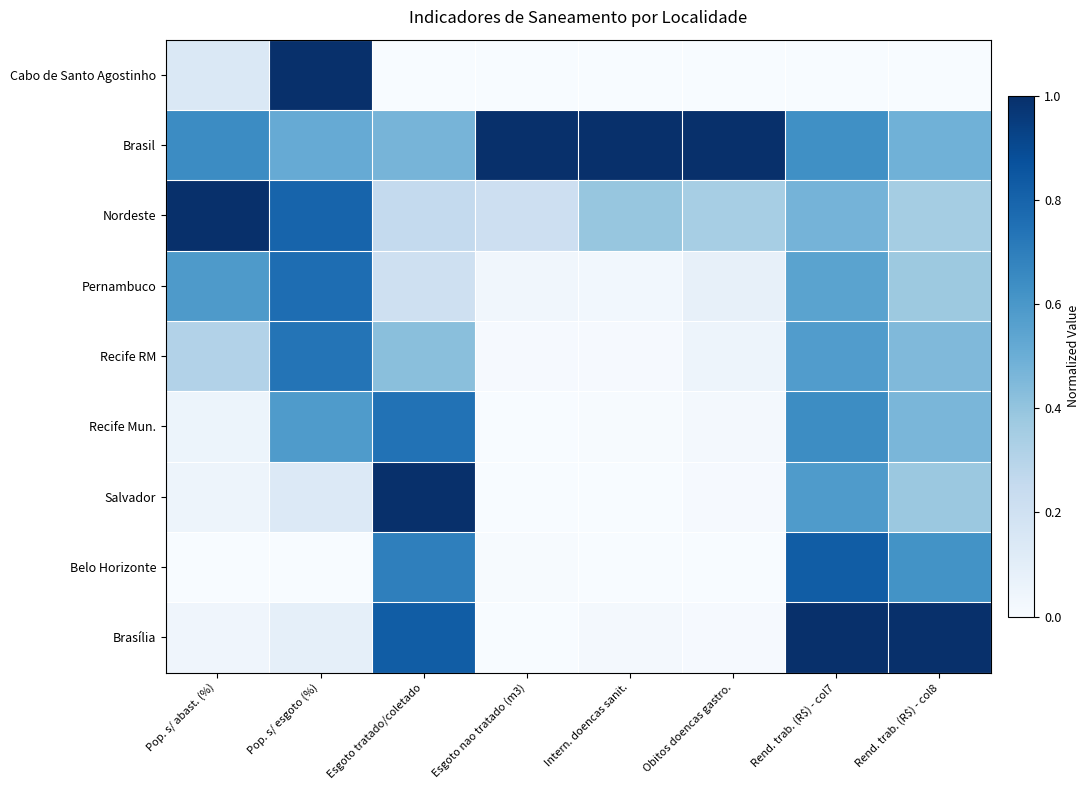

Reading left to right, list all the values displayed in this chart.

Cabo de Santo Agostinho: Pop. s/ abast. (%)=0.1	Pop. s/ esgoto (%)=1.0	Esgoto tratado/coletado=0.0	Esgoto nao tratado (m3)=0.0	Intern. doencas sanit.=0.0	Obitos doencas gastro.=0.0	Rend. trab. (R$) - col7=0.0	Rend. trab. (R$) - col8=0.0
Brasil: Pop. s/ abast. (%)=0.6	Pop. s/ esgoto (%)=0.5	Esgoto tratado/coletado=0.5	Esgoto nao tratado (m3)=1.0	Intern. doencas sanit.=1.0	Obitos doencas gastro.=1.0	Rend. trab. (R$) - col7=0.6	Rend. trab. (R$) - col8=0.5
Nordeste: Pop. s/ abast. (%)=1.0	Pop. s/ esgoto (%)=0.8	Esgoto tratado/coletado=0.3	Esgoto nao tratado (m3)=0.2	Intern. doencas sanit.=0.4	Obitos doencas gastro.=0.3	Rend. trab. (R$) - col7=0.5	Rend. trab. (R$) - col8=0.4
Pernambuco: Pop. s/ abast. (%)=0.6	Pop. s/ esgoto (%)=0.8	Esgoto tratado/coletado=0.2	Esgoto nao tratado (m3)=0.0	Intern. doencas sanit.=0.0	Obitos doencas gastro.=0.1	Rend. trab. (R$) - col7=0.5	Rend. trab. (R$) - col8=0.4
Recife RM: Pop. s/ abast. (%)=0.3	Pop. s/ esgoto (%)=0.7	Esgoto tratado/coletado=0.4	Esgoto nao tratado (m3)=0.0	Intern. doencas sanit.=0.0	Obitos doencas gastro.=0.0	Rend. trab. (R$) - col7=0.6	Rend. trab. (R$) - col8=0.4
Recife Mun.: Pop. s/ abast. (%)=0.1	Pop. s/ esgoto (%)=0.6	Esgoto tratado/coletado=0.7	Esgoto nao tratado (m3)=0.0	Intern. doencas sanit.=0.0	Obitos doencas gastro.=0.0	Rend. trab. (R$) - col7=0.6	Rend. trab. (R$) - col8=0.5
Salvador: Pop. s/ abast. (%)=0.0	Pop. s/ esgoto (%)=0.1	Esgoto tratado/coletado=1.0	Esgoto nao tratado (m3)=0.0	Intern. doencas sanit.=0.0	Obitos doencas gastro.=0.0	Rend. trab. (R$) - col7=0.6	Rend. trab. (R$) - col8=0.4
Belo Horizonte: Pop. s/ abast. (%)=0.0	Pop. s/ esgoto (%)=0.0	Esgoto tratado/coletado=0.7	Esgoto nao tratado (m3)=0.0	Intern. doencas sanit.=0.0	Obitos doencas gastro.=0.0	Rend. trab. (R$) - col7=0.8	Rend. trab. (R$) - col8=0.6
Brasília: Pop. s/ abast. (%)=0.0	Pop. s/ esgoto (%)=0.1	Esgoto tratado/coletado=0.8	Esgoto nao tratado (m3)=0.0	Intern. doencas sanit.=0.0	Obitos doencas gastro.=0.0	Rend. trab. (R$) - col7=1.0	Rend. trab. (R$) - col8=1.0